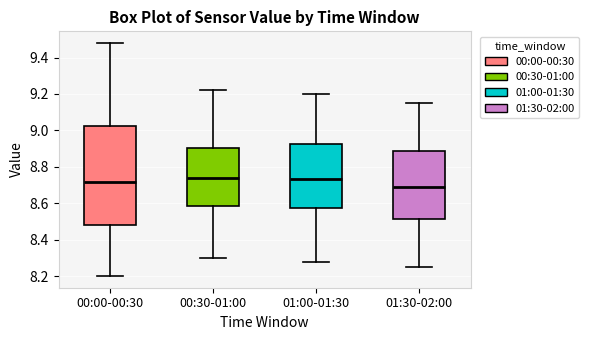

Which box has the lowest median line?

01:30-02:00